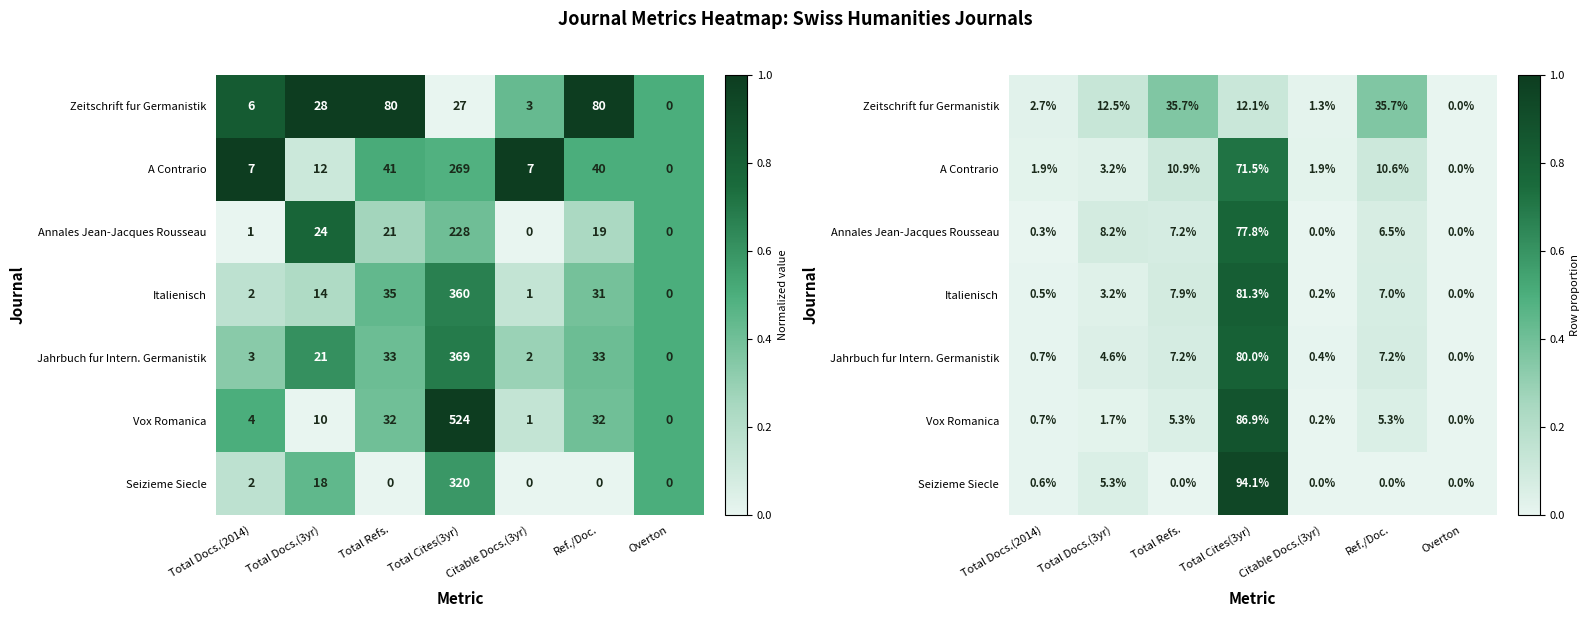

The value of Annales Jean-Jacques Rousseau at Total Refs. is 0.1. True or false?

True